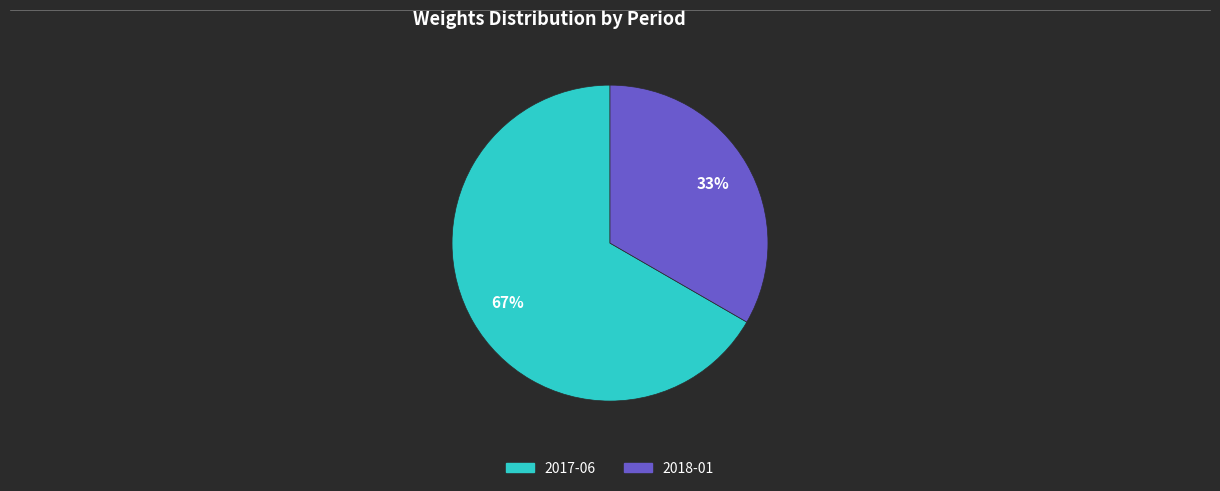

Is it true that 2017-06 is 67% of the pie?

True